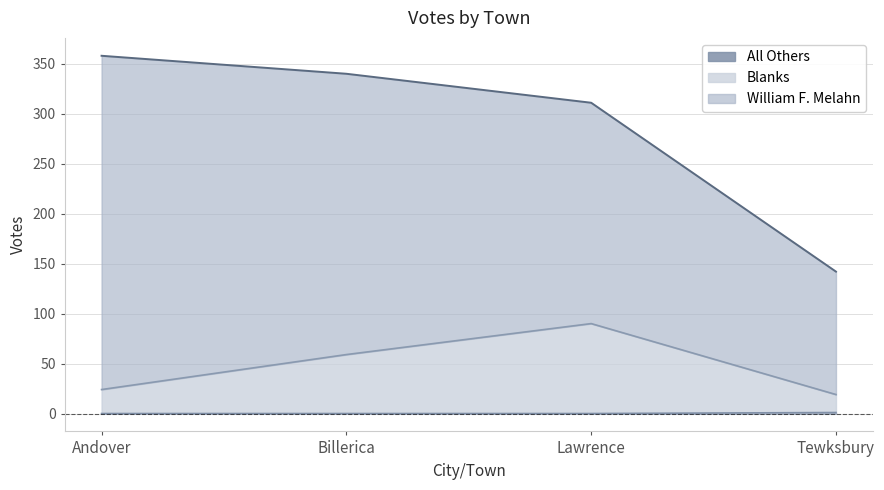

List the labels in order of Blanks value, smallest first.

Tewksbury, Andover, Billerica, Lawrence